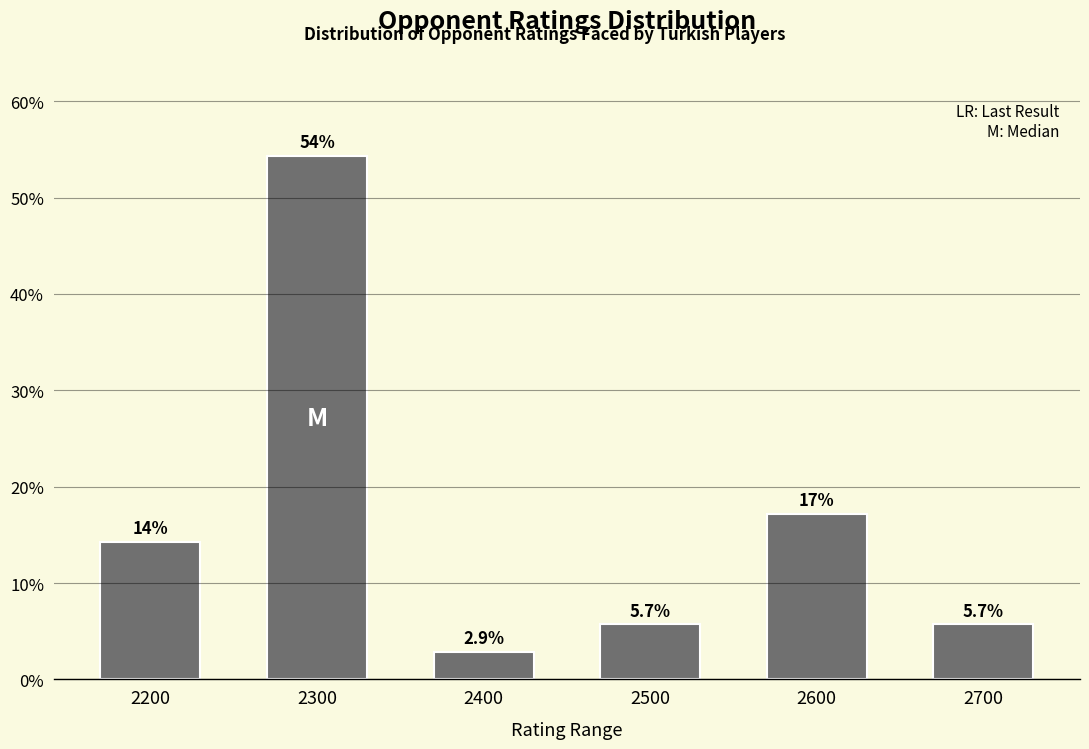

Reading right to left, list all the values displayed in this chart.

2700=5.7	2600=17.1	2500=5.7	2400=2.9	2300=54.3	2200=14.3